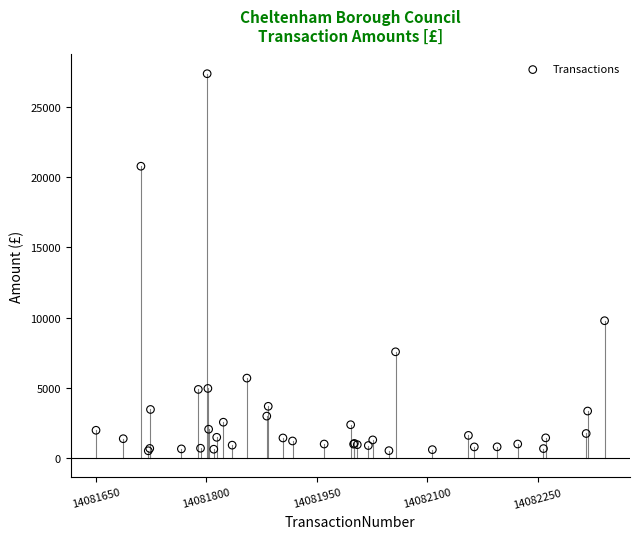

What Y value in the scatter plot is closest to 13950?

9785.0